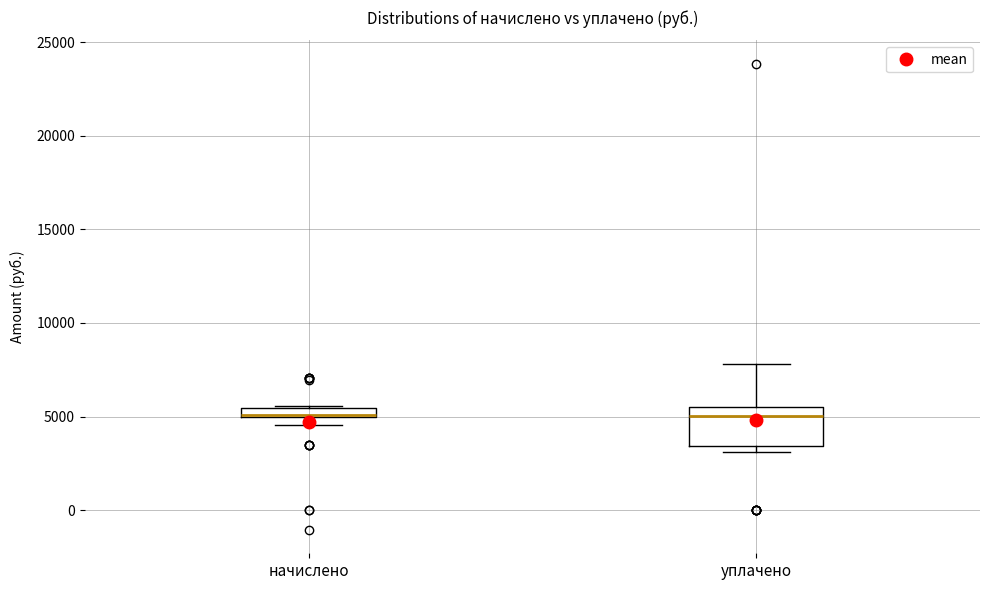

Where is the lower edge of the box for начислено on the y-axis? The values are not printed on the chart, so give them approximately, as read against the axis.

5000